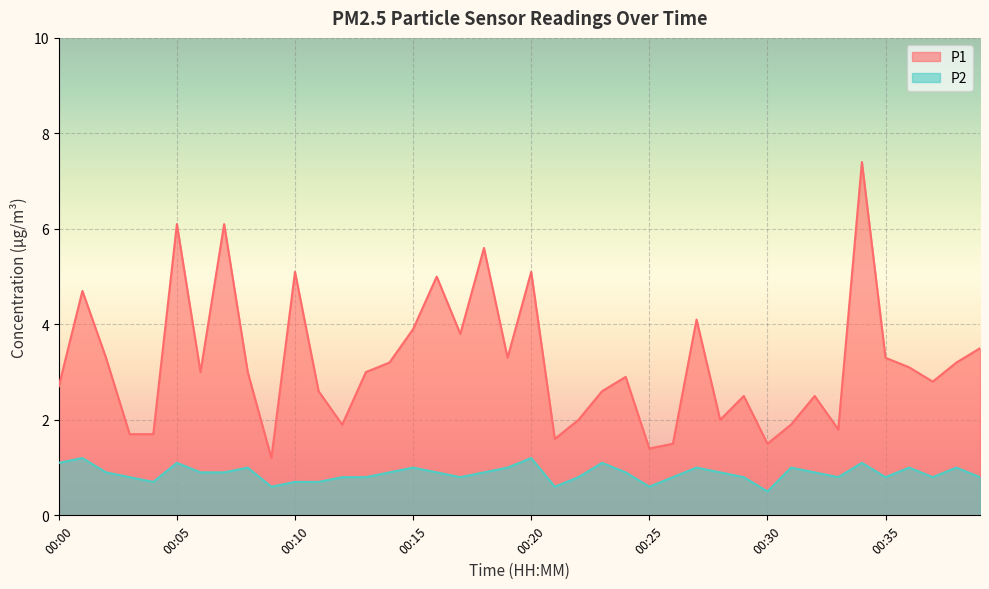

What are all the series names shown in the legend?

P1, P2